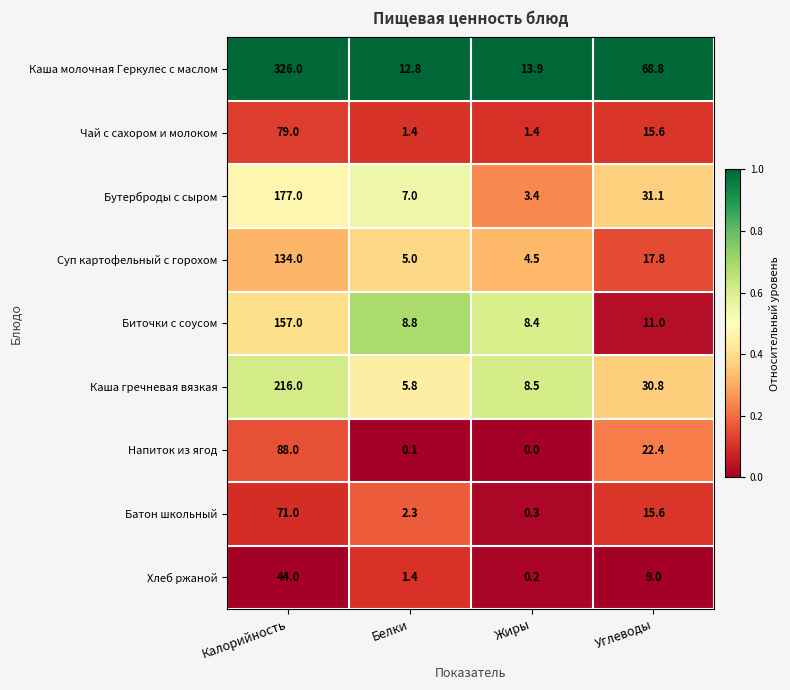

Which series has the largest total across all categories?

Каша молочная Геркулес с маслом